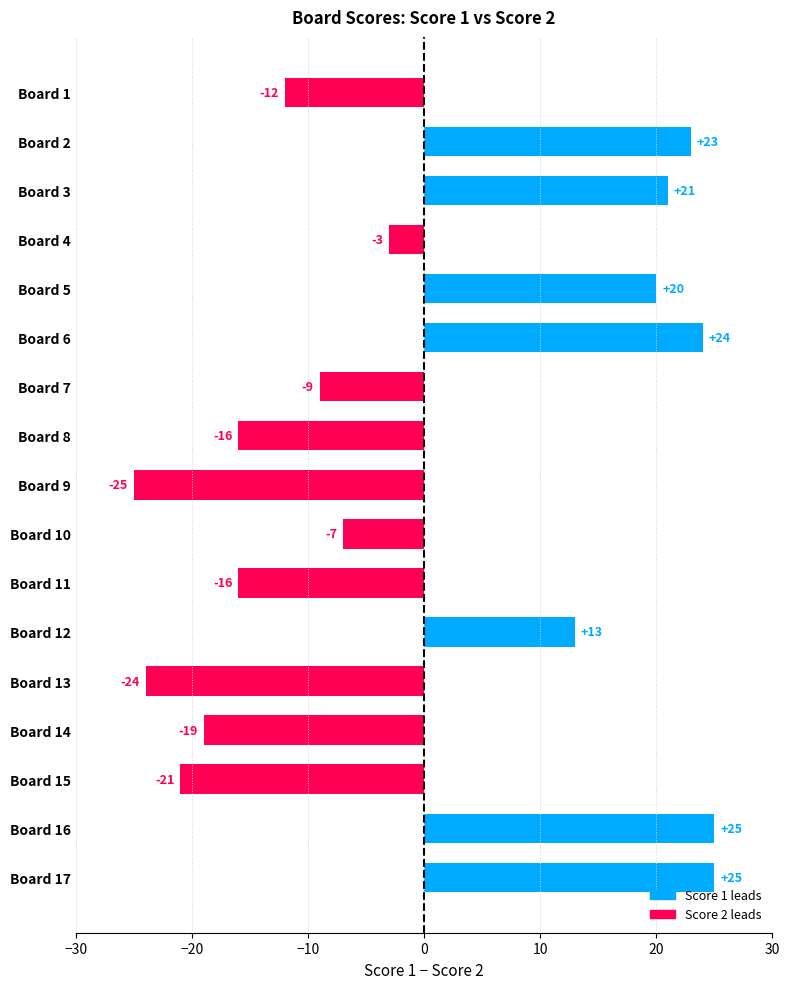

Is it true that the value at Board 14 is -19?

True